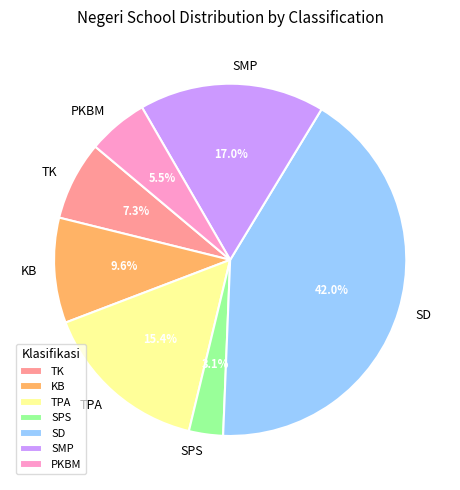

To the nearest percent, what percentage of the pie is TK?

7%